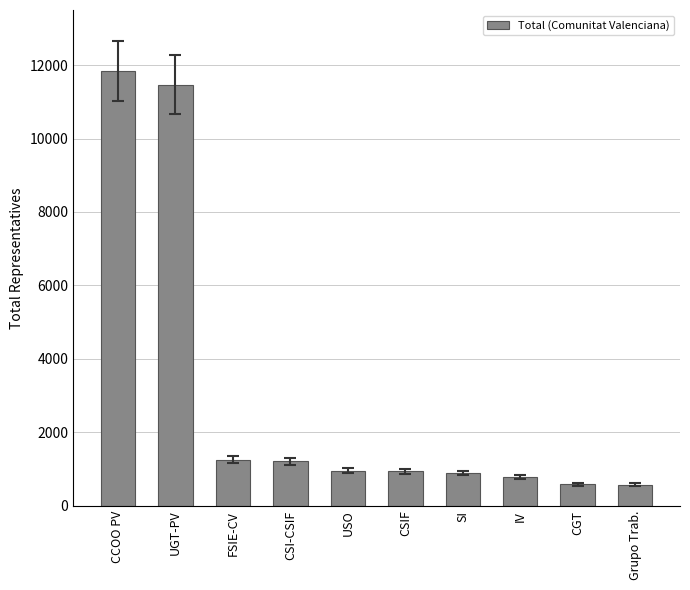

What is the label of the 6th bar from the left?

CSIF